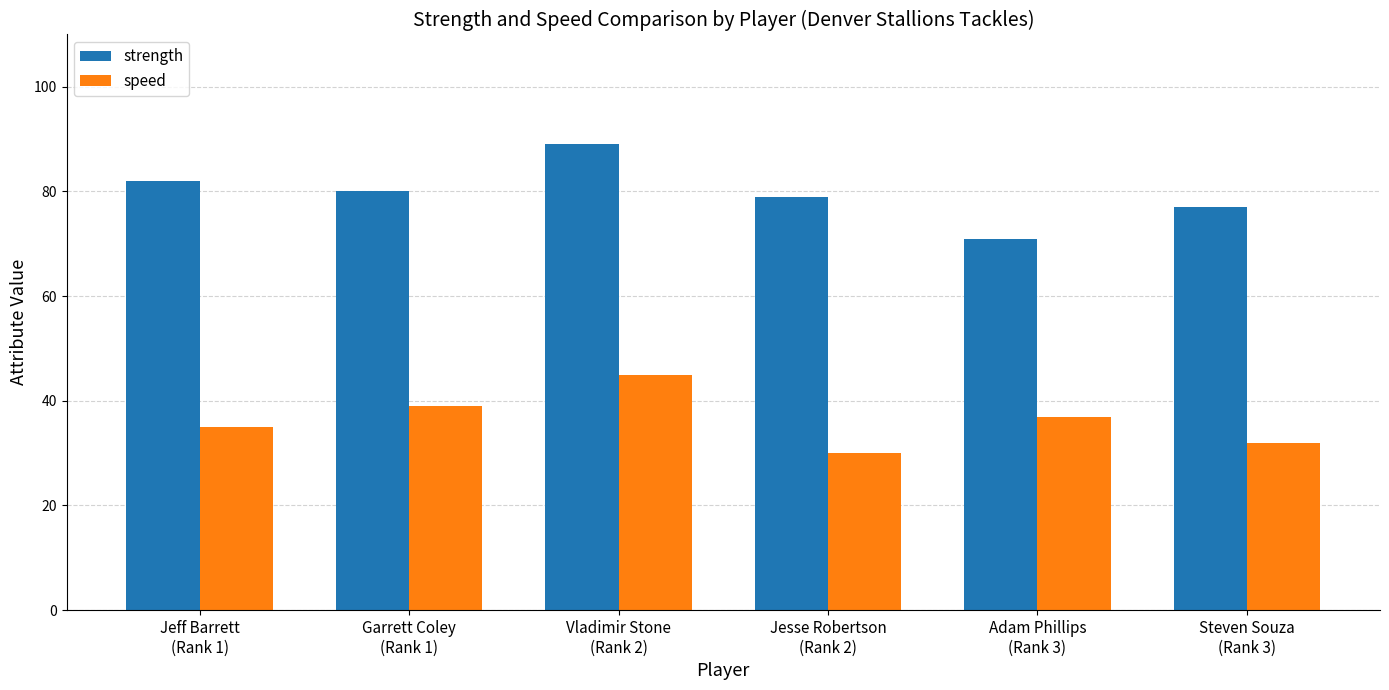

List the series in order of their peak value, highest first.

strength, speed